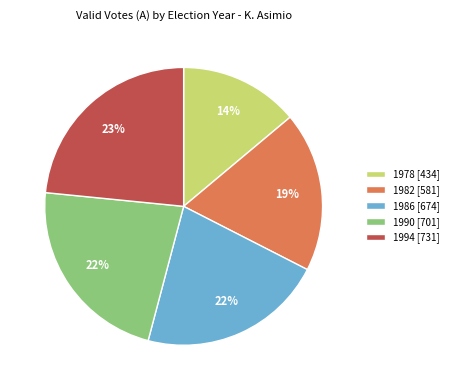

Which has a higher value, 1994 or 1982?

1994